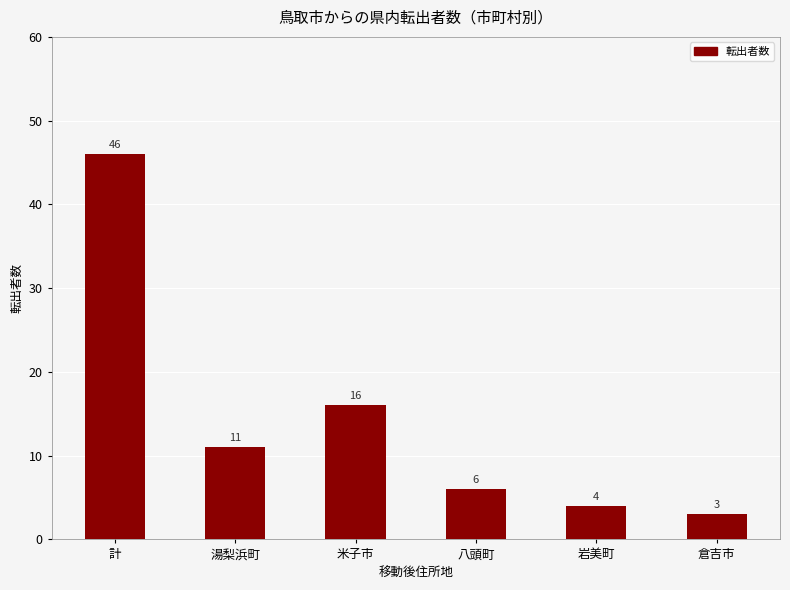

How many data points does each series have?

6